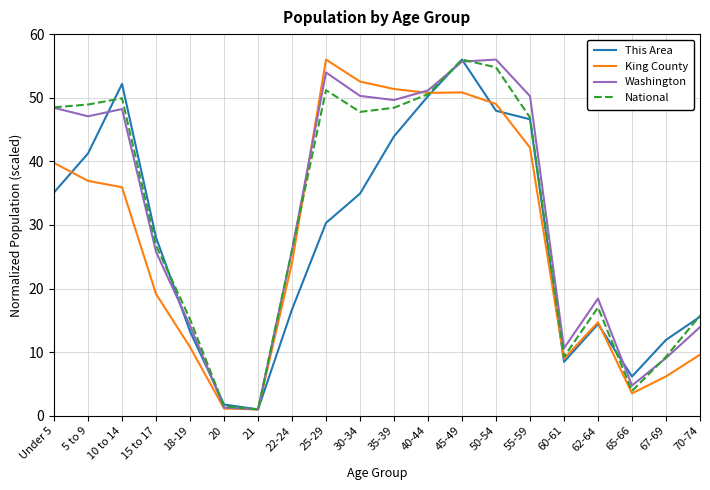

What position from the left is 25-29?

9